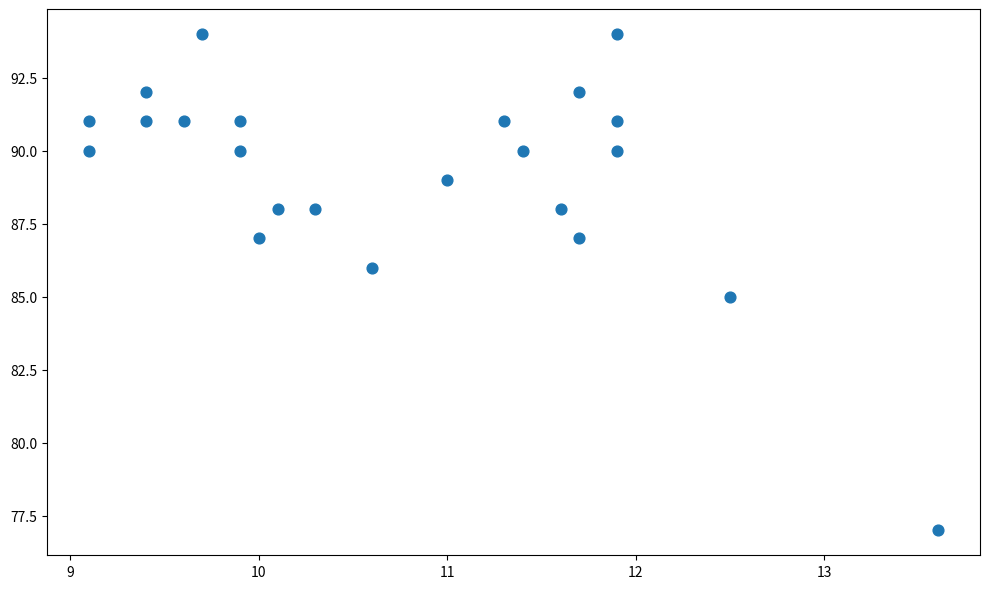

What is the range of Y values (max minus min)?

17